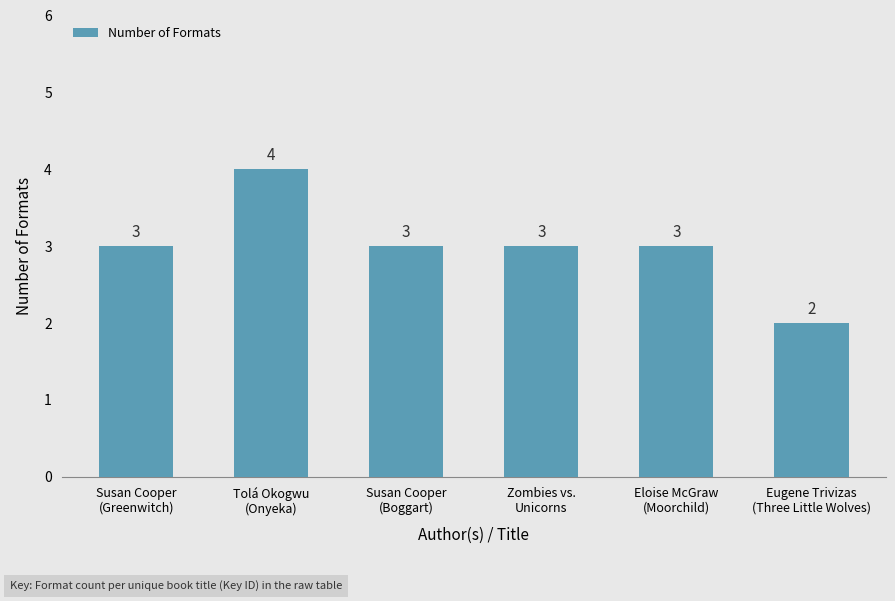

Count the values in the range 3 to 4.

5